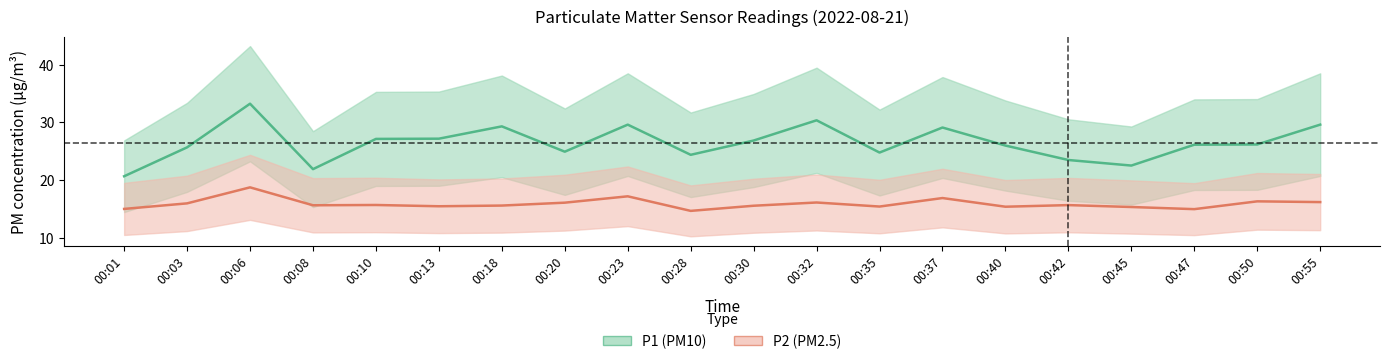

How many interior local valleys does the P1 series have?

5